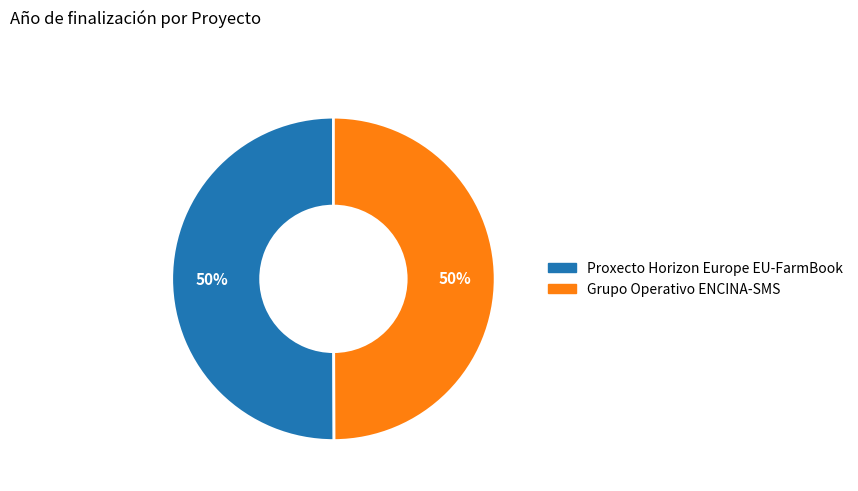

Do Grupo Operativo ENCINA-SMS and Proxecto Horizon Europe EU-FarmBook together represent more than half of the pie?

Yes